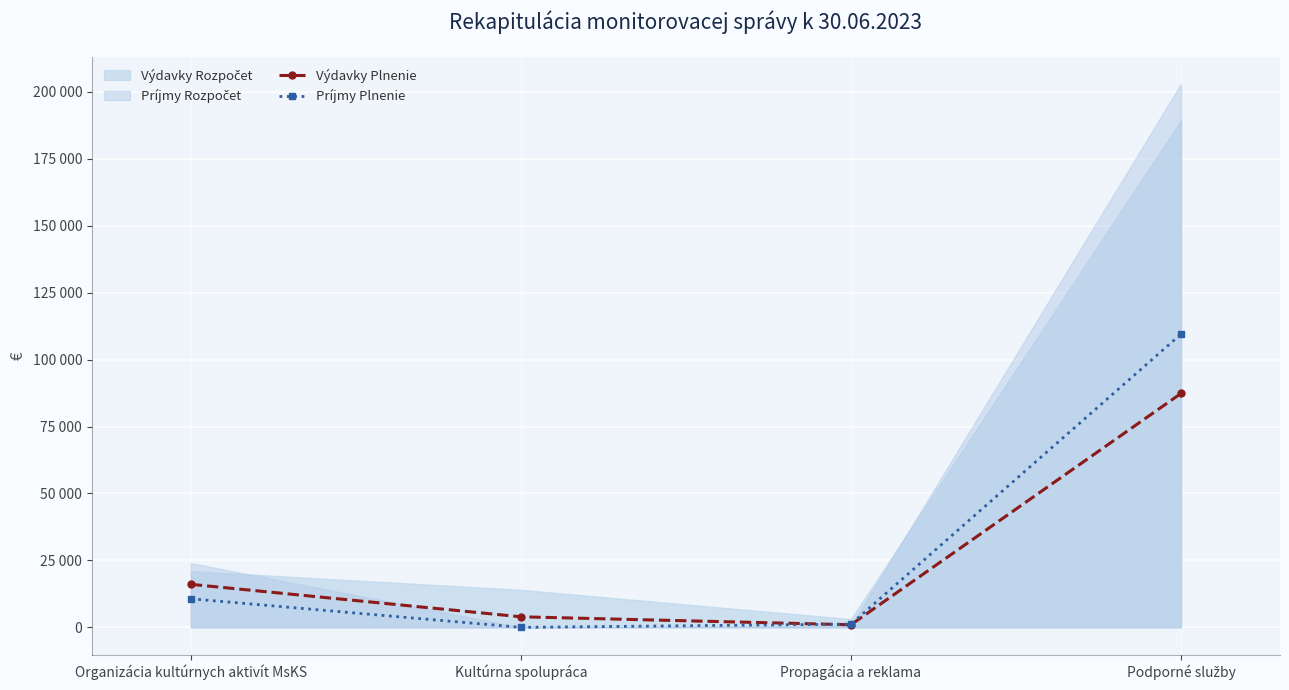

At which category is the sum across all series the highest?

Podporné služby